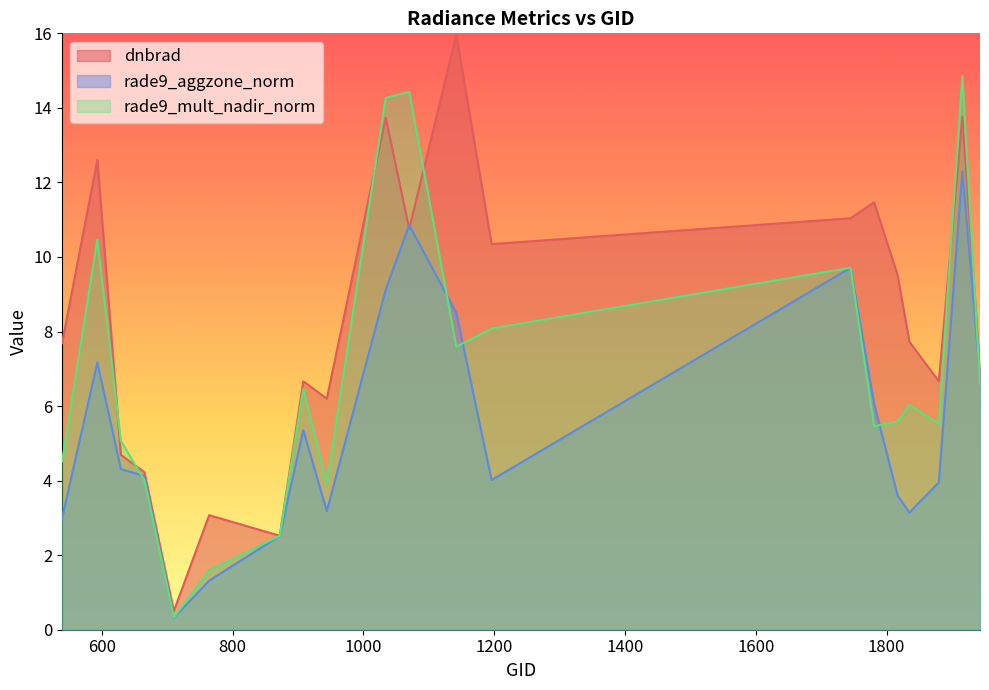

Which series has the largest total across all categories?

dnbrad